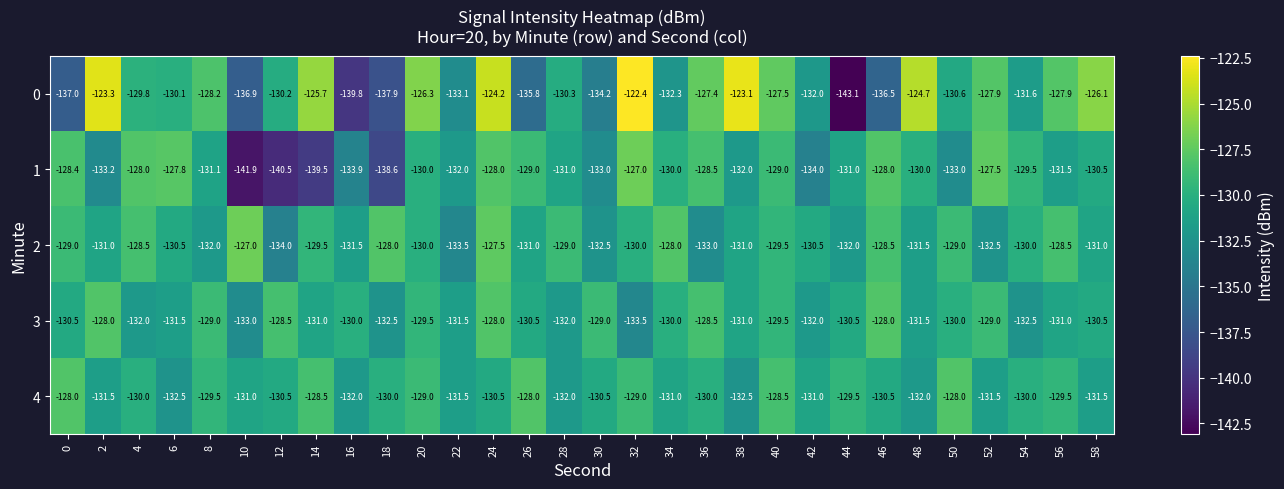

Which label corresponds to the smallest value in the chart?

44